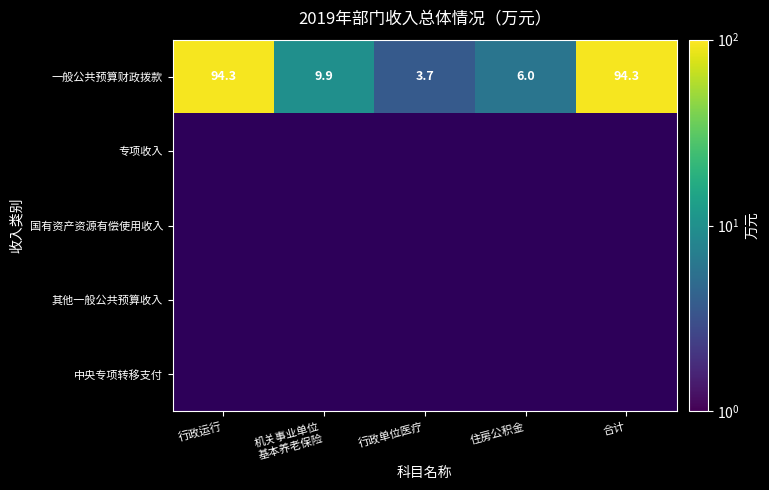

Which category has the lowest value in the 中央专项转移支付 series?

行政运行